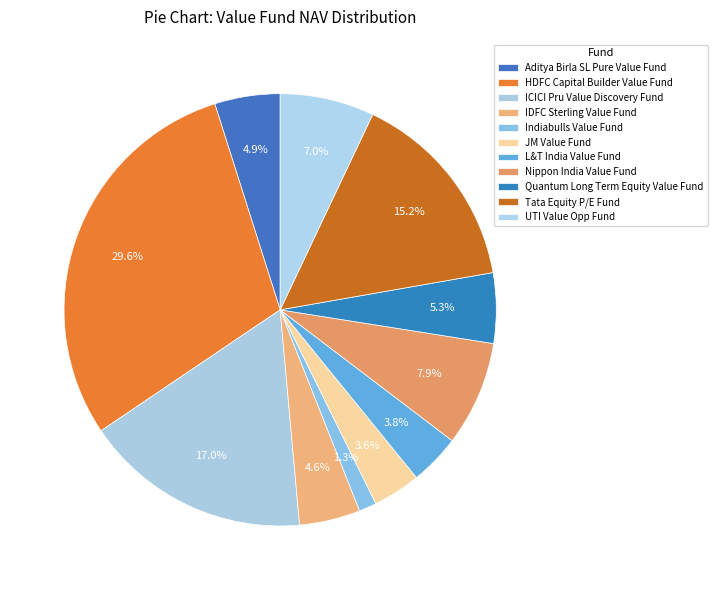

What is the smallest slice in the pie chart?

Indiabulls Value Fund